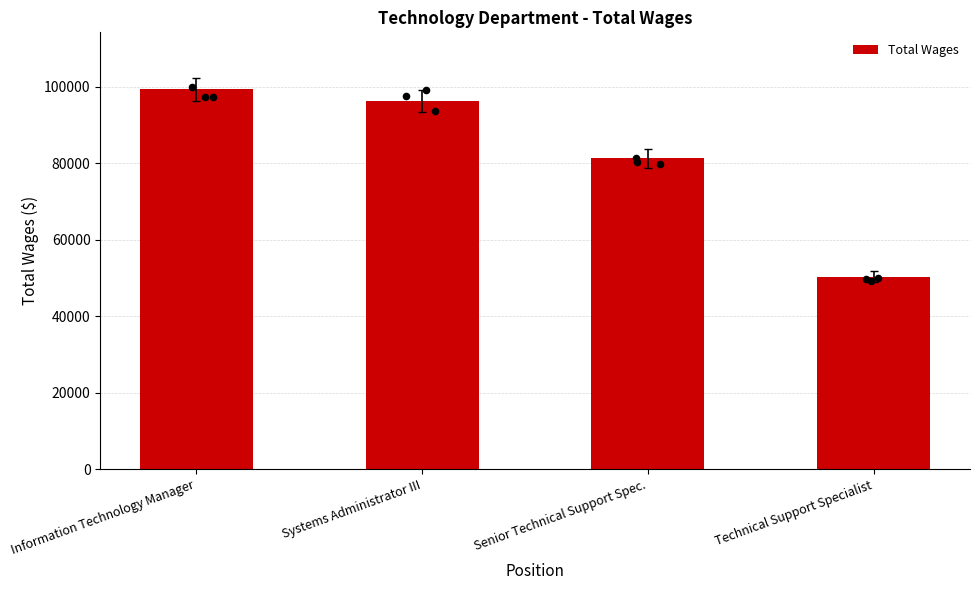

Approximately how many times larger is the value at Senior Technical Support Spec. compared to Technical Support Specialist?

1.6